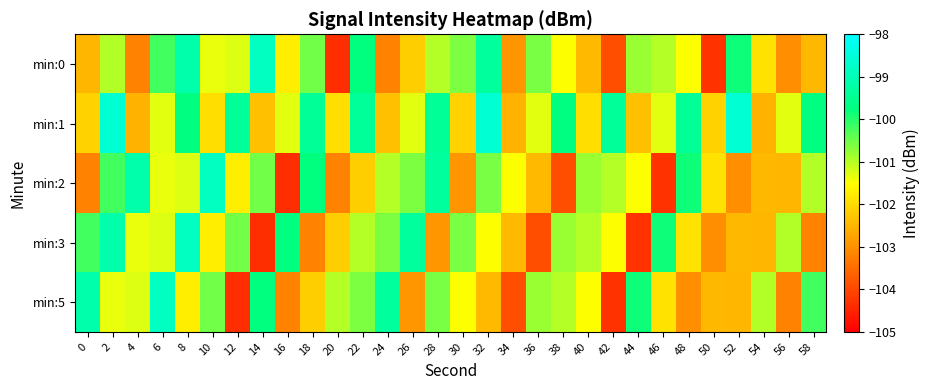

What is the spread (max minus min) of values at 46?

4.4